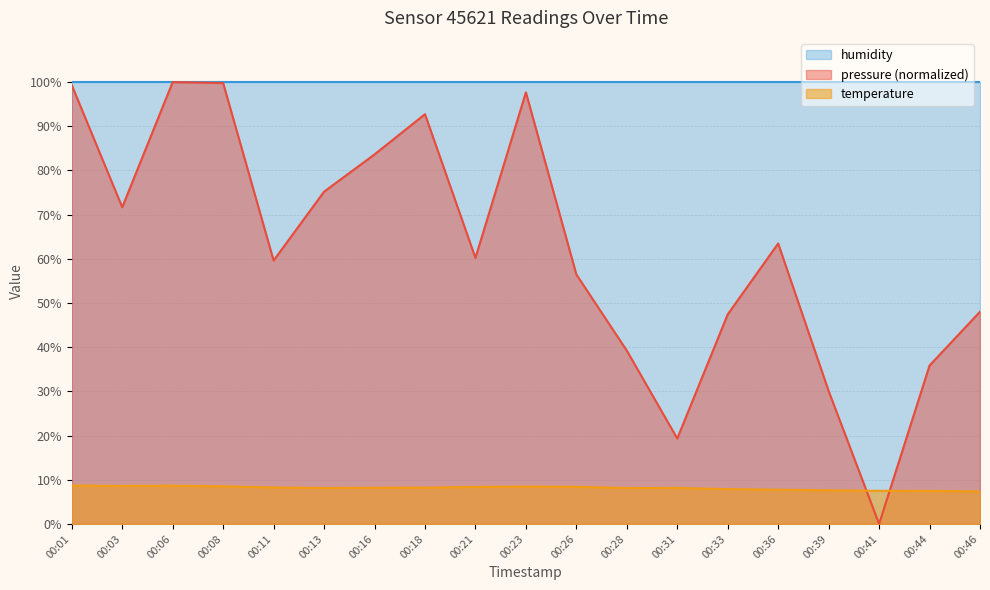

Which series has the largest range (max minus min)?

pressure (normalized)